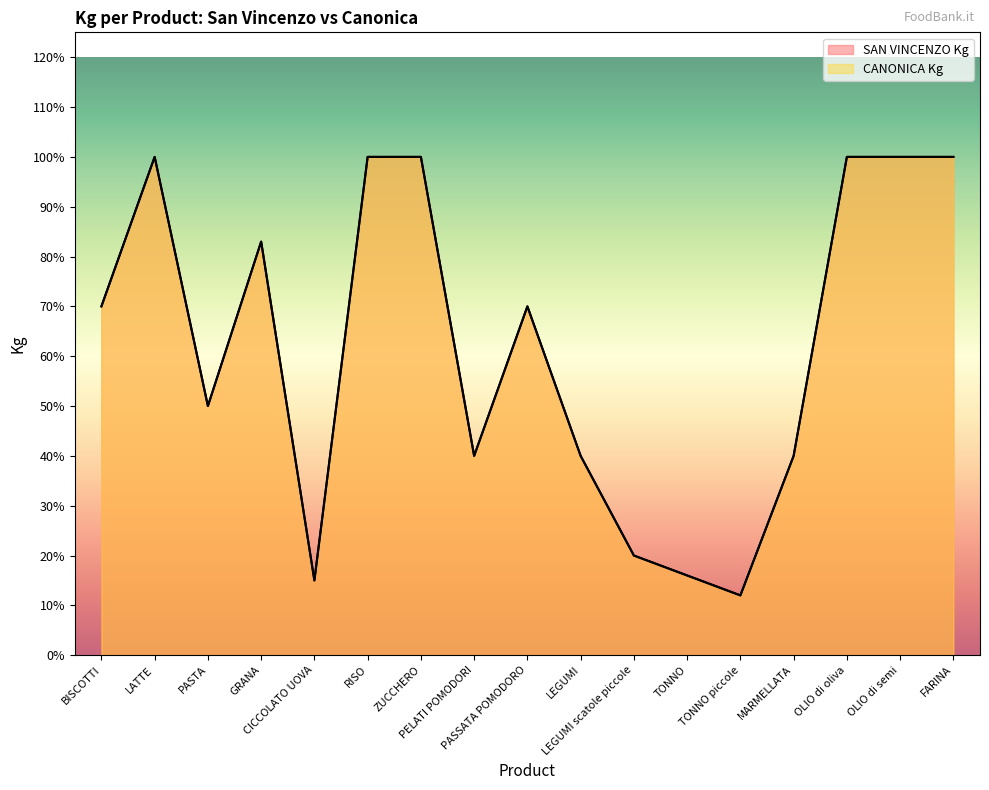

Which series has the largest total across all categories?

SAN VINCENZO Kg